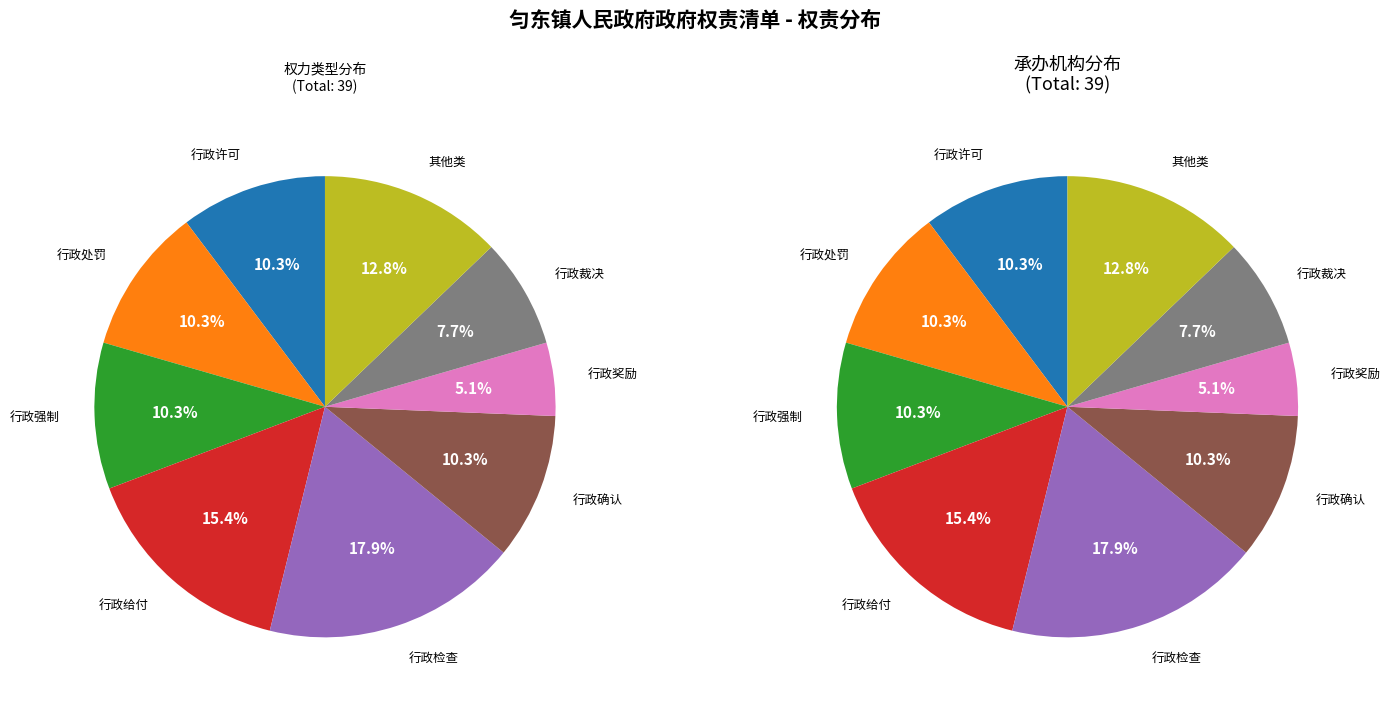

Is it true that 行政检查 is 32% of the pie?

False